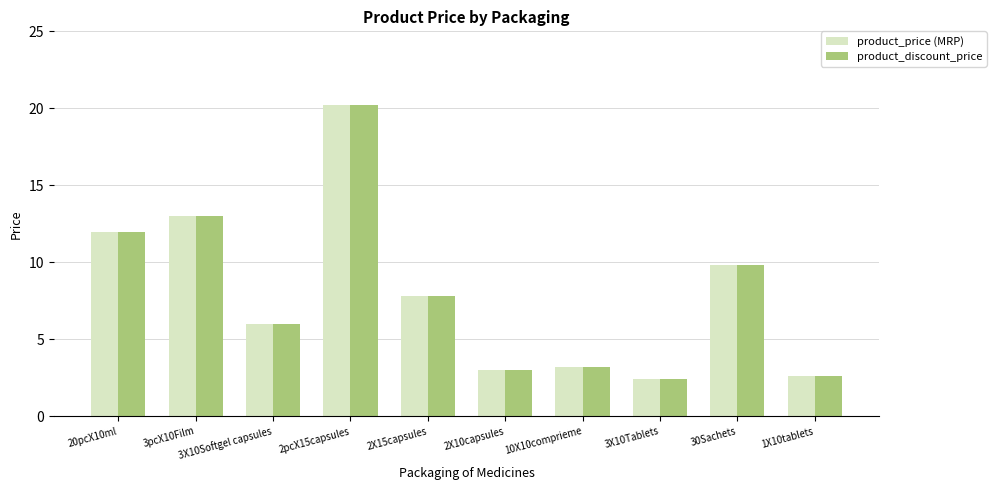

What is the label of the 9th bar from the left?

30Sachets